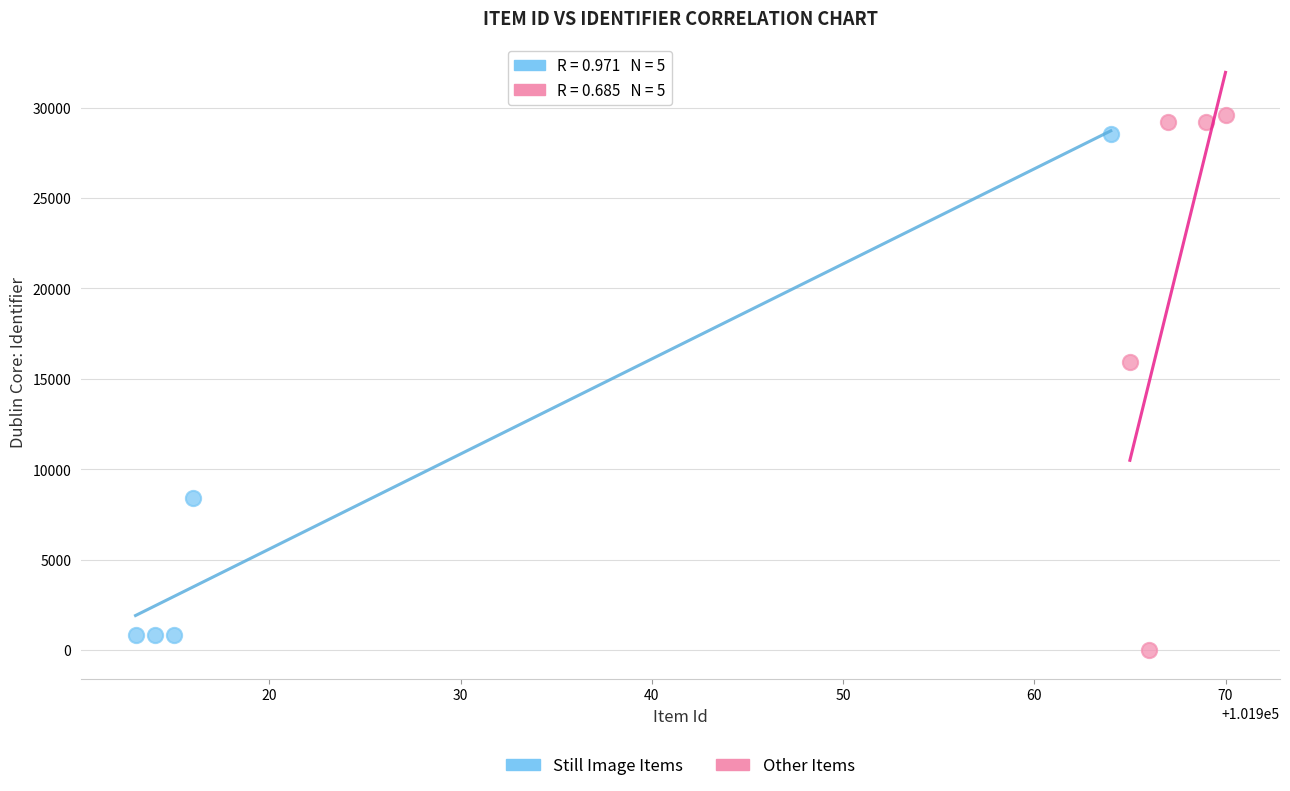

Which series reaches the maximum Y coordinate?

Other Items